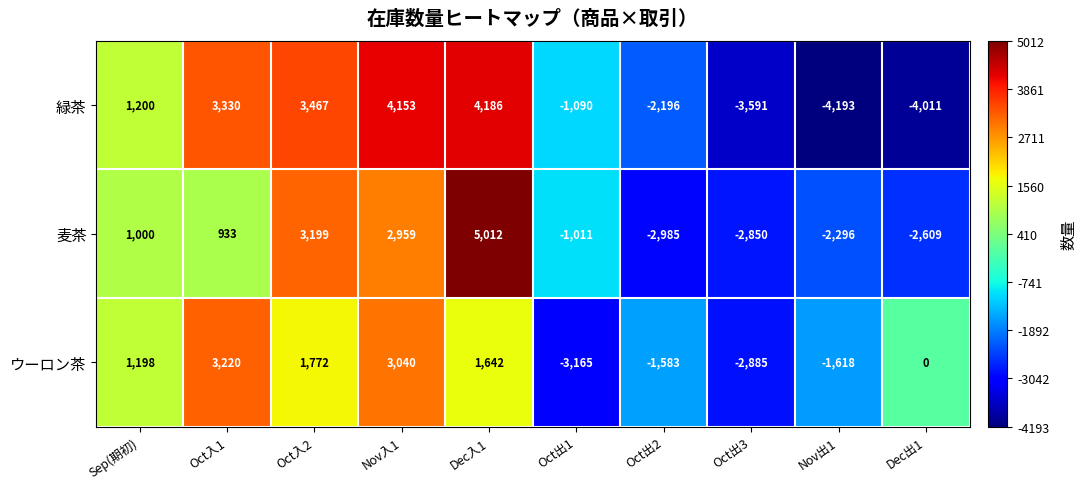

Which series has the widest spread of values?

緑茶